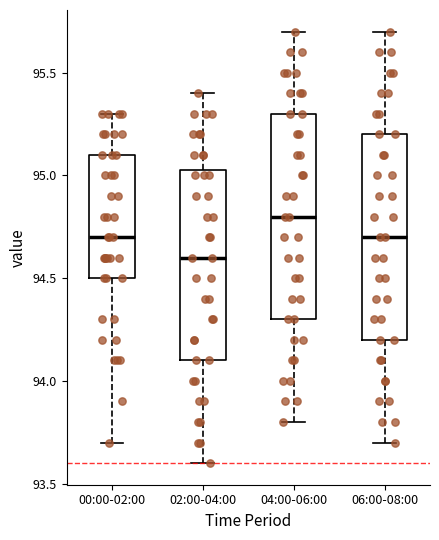

Reading left to right, transcribe this box plot: for each box, give where its median line is, the range the box spans, and where its two whiskers end, as read against the y-axis. The values are not printed on the chart, so give them approximately, as read against the axis.

00:00-02:00: median 94.70, box 94.50 to 95.10, whiskers 93.70 to 95.30
02:00-04:00: median 94.60, box 94.10 to 95.05, whiskers 93.60 to 95.40
04:00-06:00: median 94.80, box 94.30 to 95.30, whiskers 93.80 to 95.70
06:00-08:00: median 94.70, box 94.20 to 95.20, whiskers 93.70 to 95.70